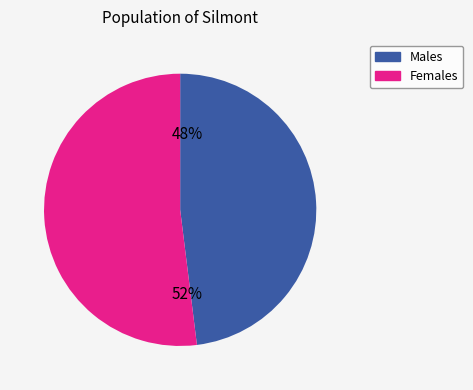

To the nearest percent, what is the difference between the largest and smallest slice percentages?

4%